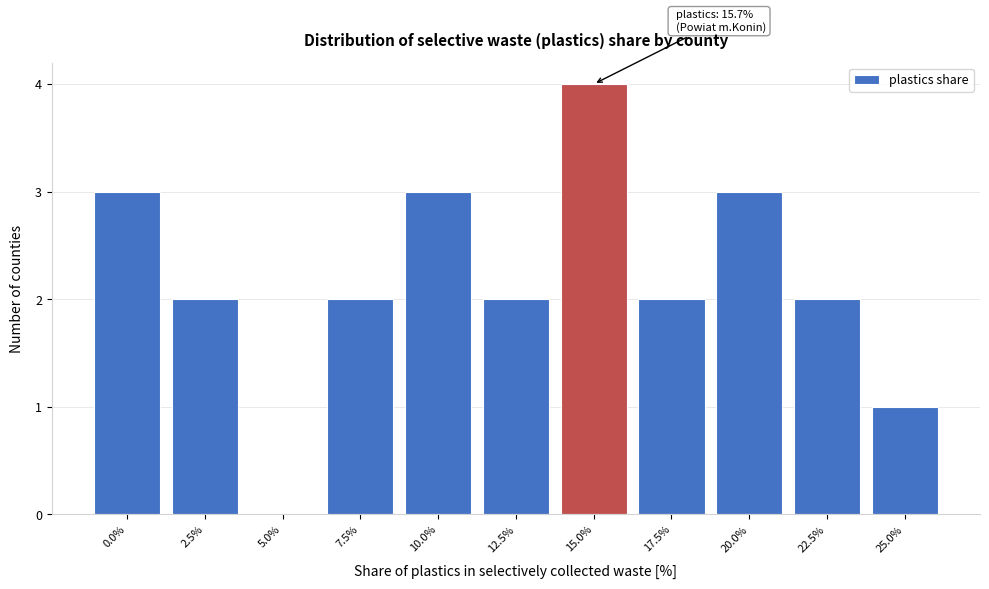

Reading right to left, extract all data points from this chart.

25.0%=1	22.5%=2	20.0%=3	17.5%=2	15.0%=4	12.5%=2	10.0%=3	7.5%=2	5.0%=0	2.5%=2	0.0%=3